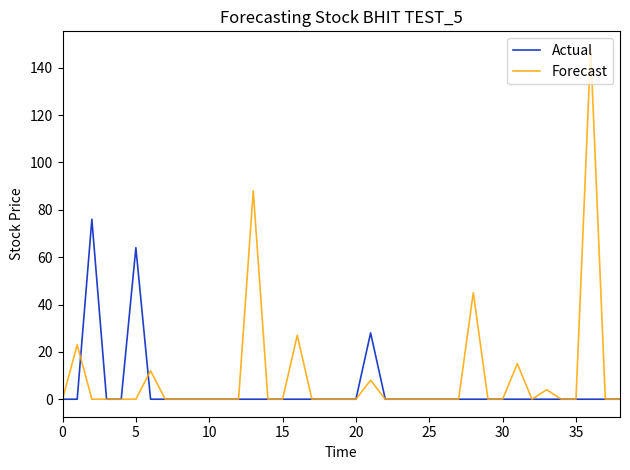

Reading left to right, extract all data points from this chart.

Actual: 0	0	76	0	0	64	0	0	0	0	0	0	0	0	0	0	0	0	0	0	0	28	0	0	0	0	0	0	0	0	0	0	0	0	0	0	0	0	0
Forecast: 0	23	0	0	0	0	12	0	0	0	0	0	0	88	0	0	27	0	0	0	0	8	0	0	0	0	0	0	45	0	0	15	0	4	0	0	148	0	0